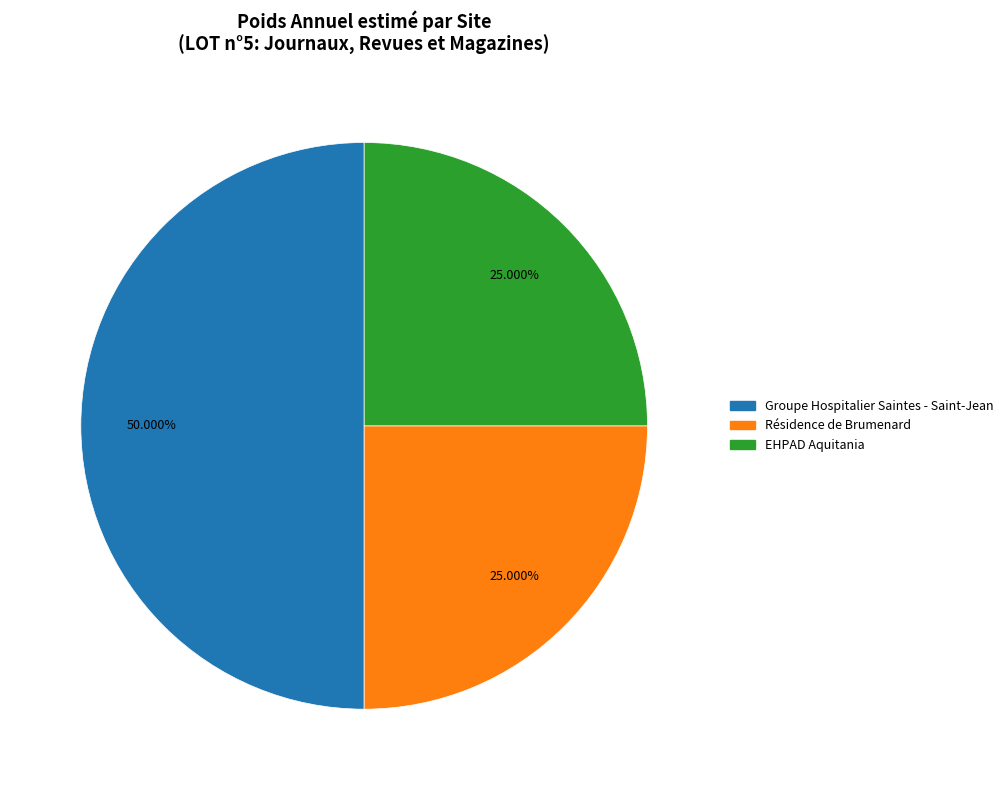

Combined, do Groupe Hospitalier Saintes - Saint-Jean and Résidence de Brumenard account for over 50%?

Yes